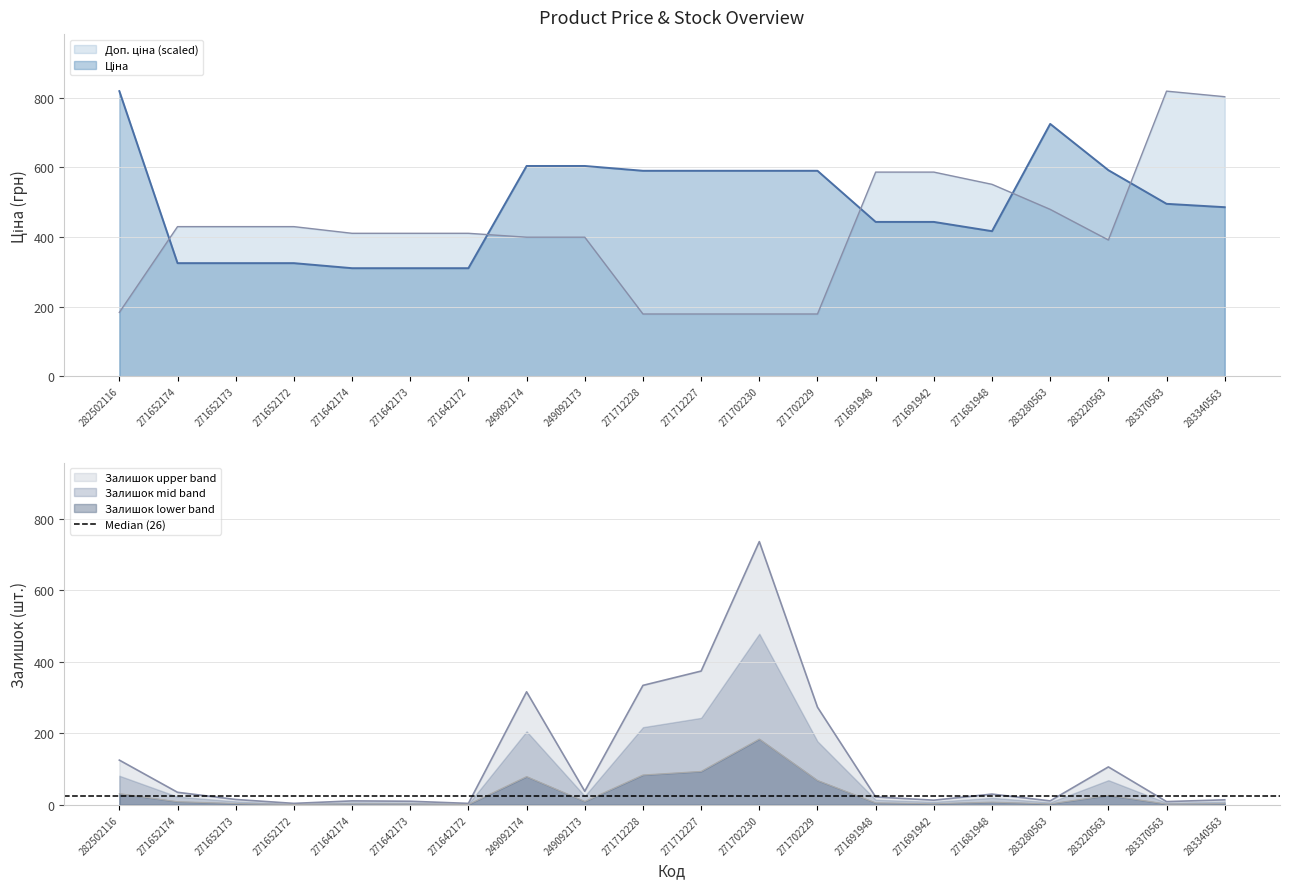

How many lines are shown in the chart?

3